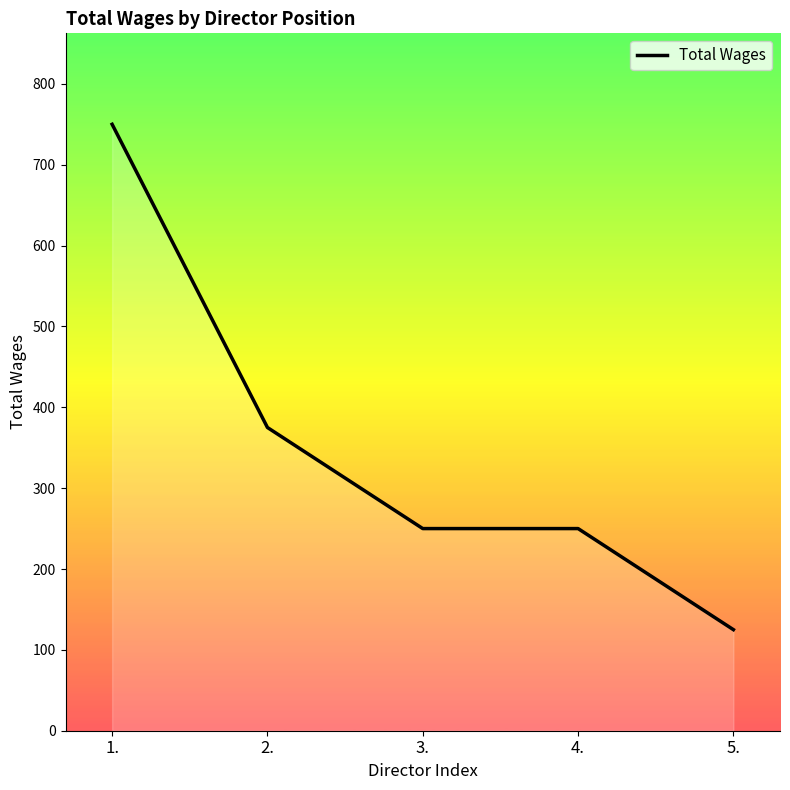

What is the greatest value displayed?

750